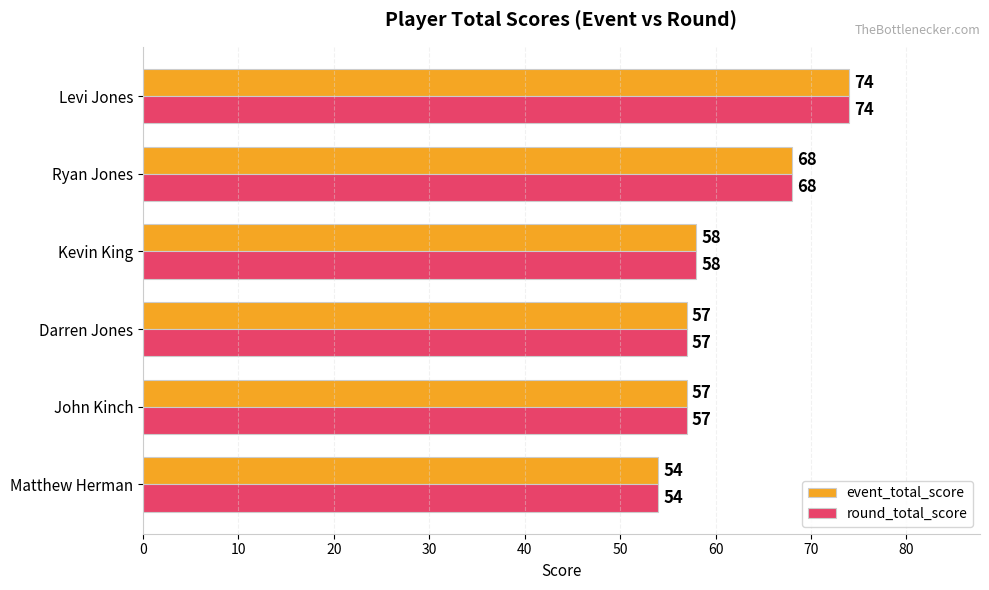

The round_total_score series shows 68 at Ryan Jones. True or false?

True